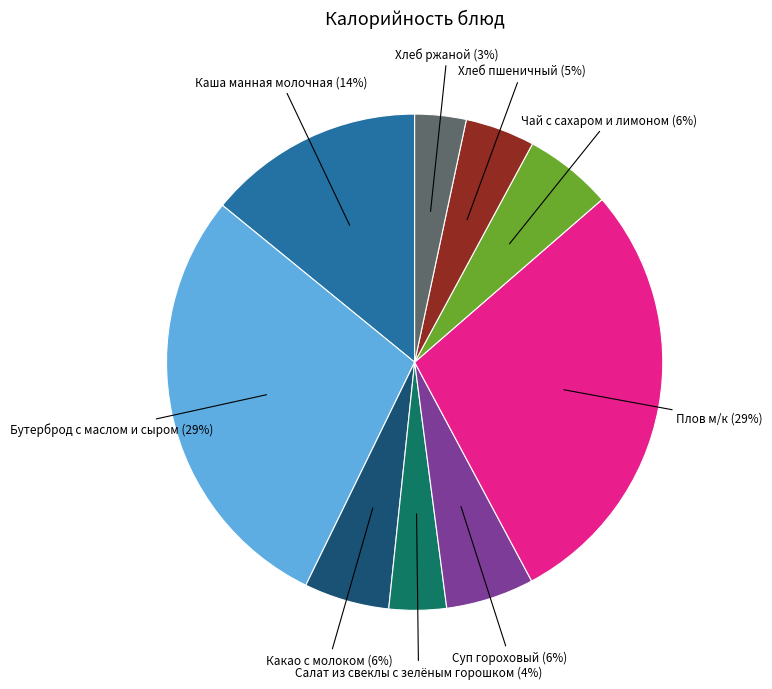

Is there a majority slice in this chart?

No